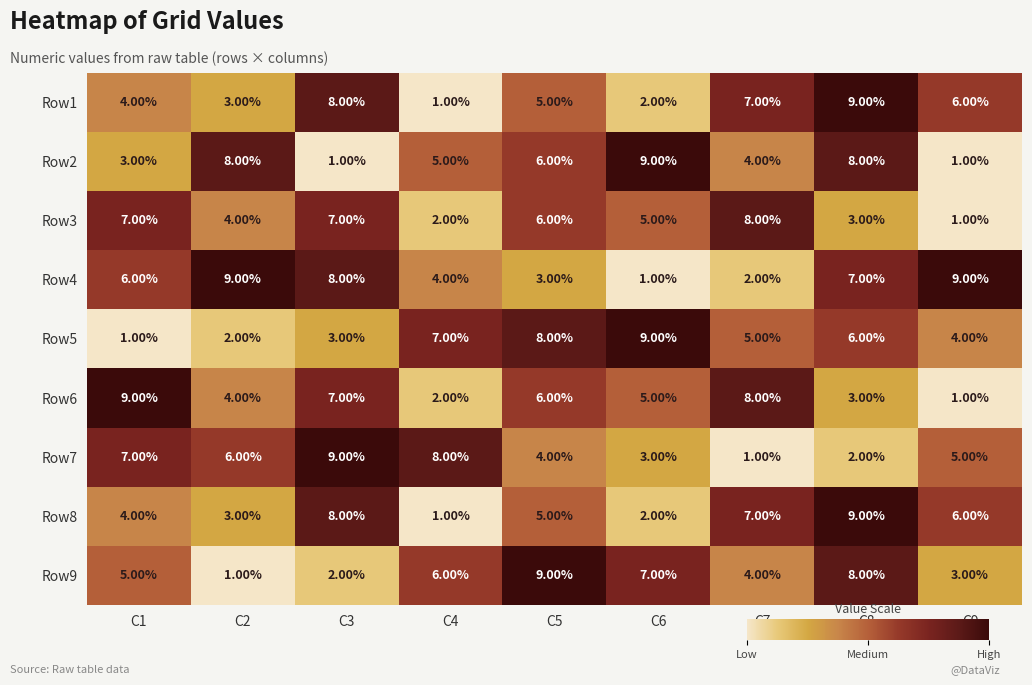

What is the difference between the highest and lowest values at C3?

8